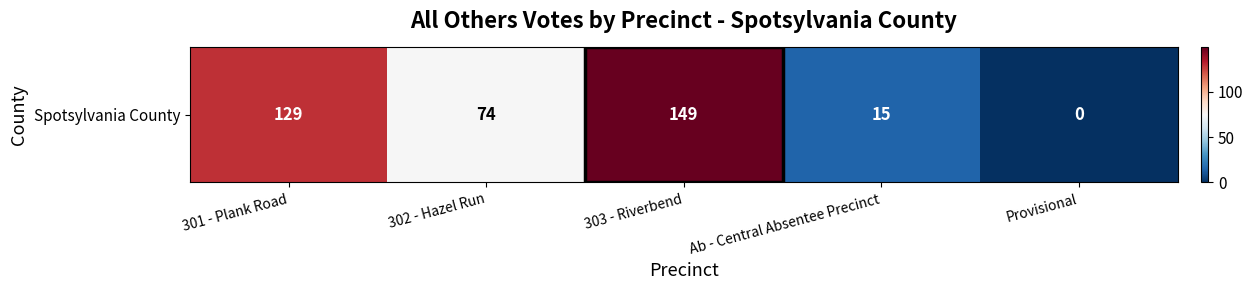

How many values are between 15 and 129?

3